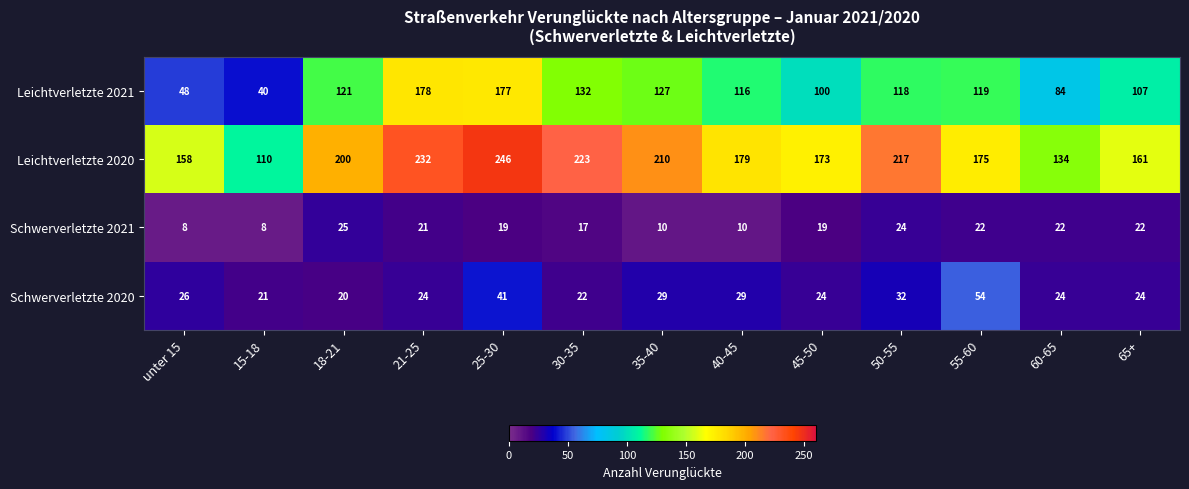

What is the minimum value shown in the chart?

8